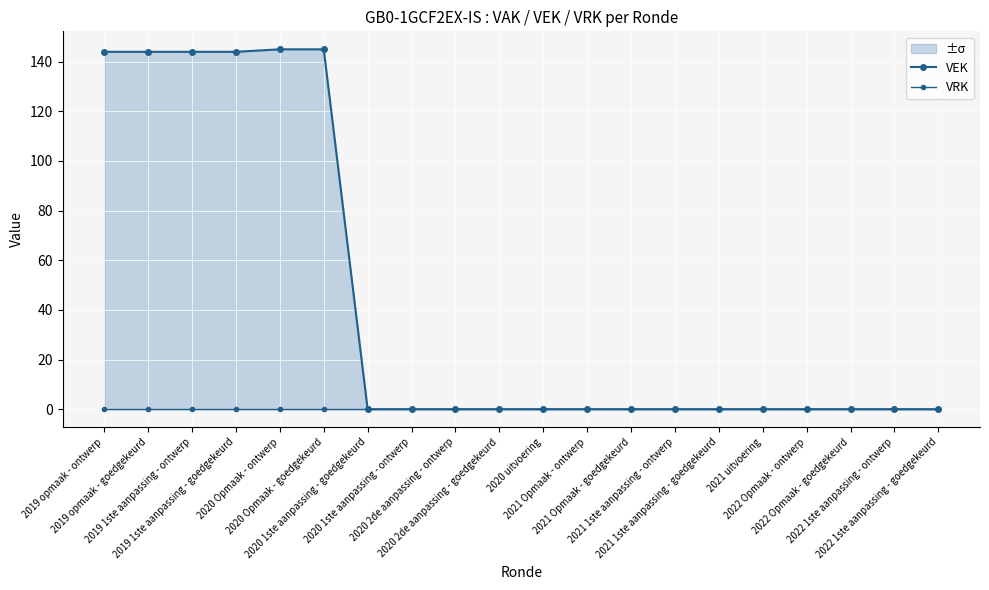

Which has a higher value, 2022 1ste aanpassing - ontwerp or 2019 opmaak - goedgekeurd?

2019 opmaak - goedgekeurd